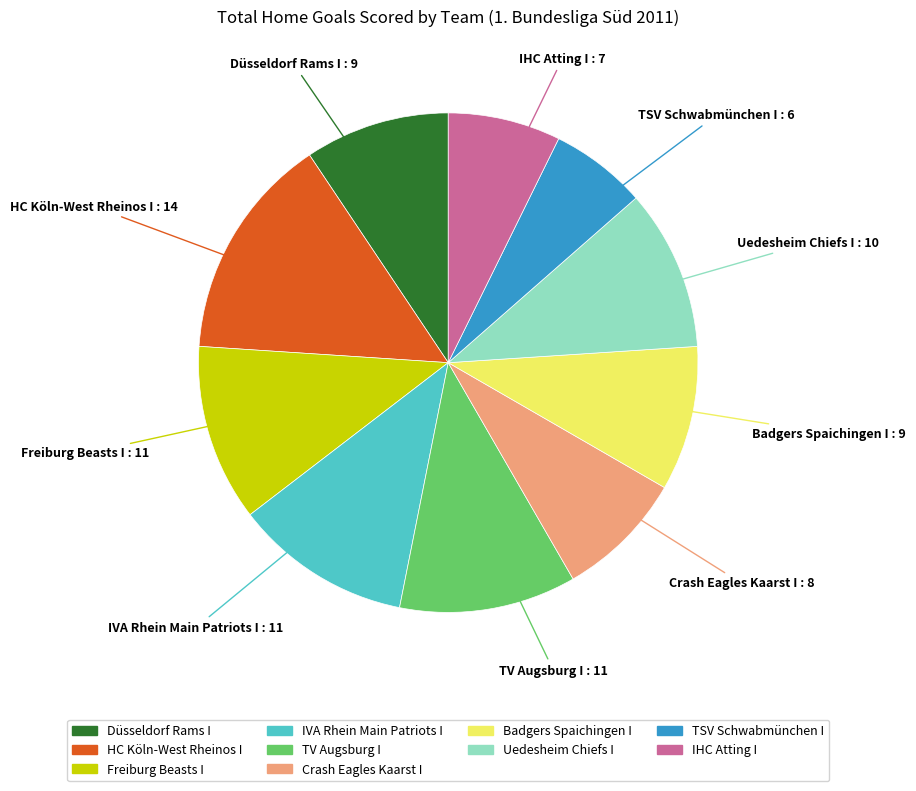

What is the largest slice in the pie chart?

HC Köln-West Rheinos I